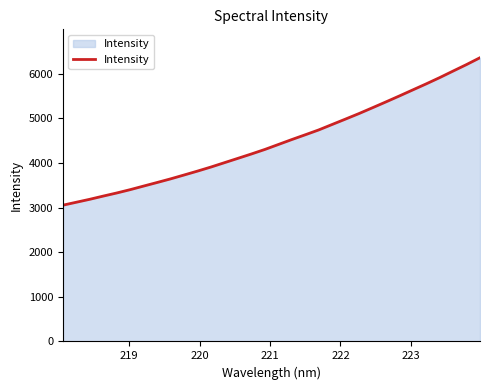

What is the difference between the maximum and minimum values?

3306.3